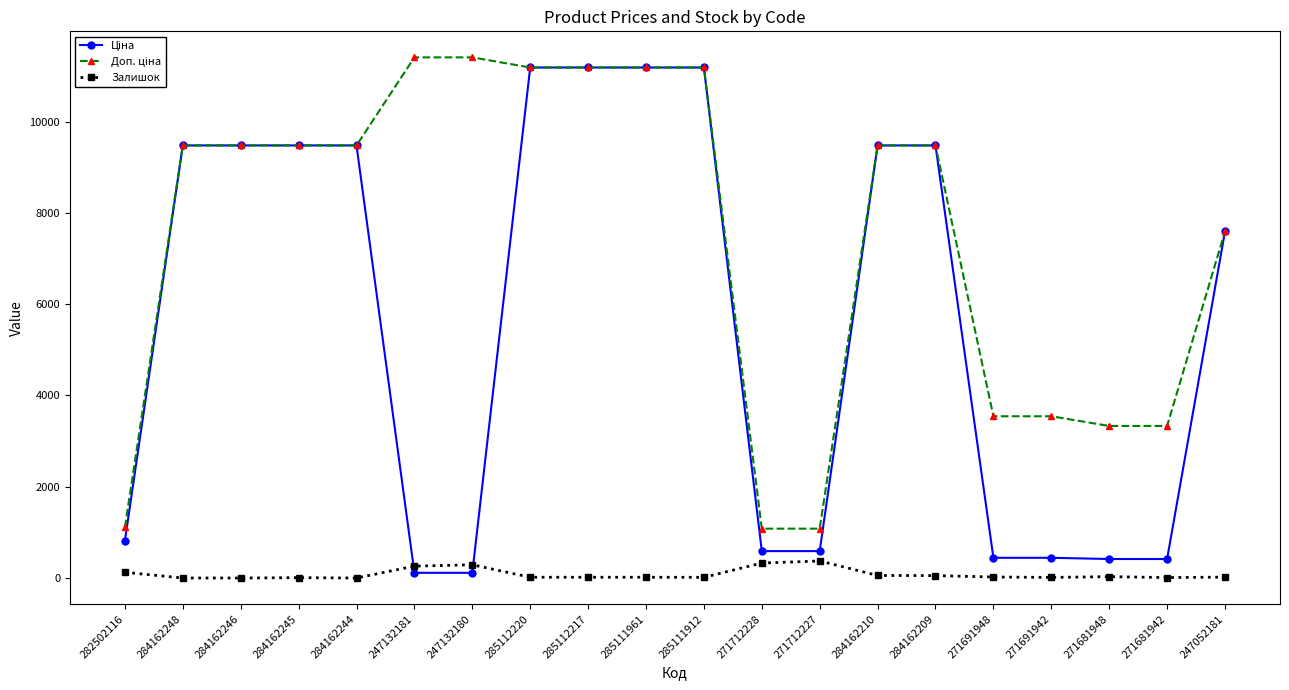

What is the label of the 19th point from the right?

284162248